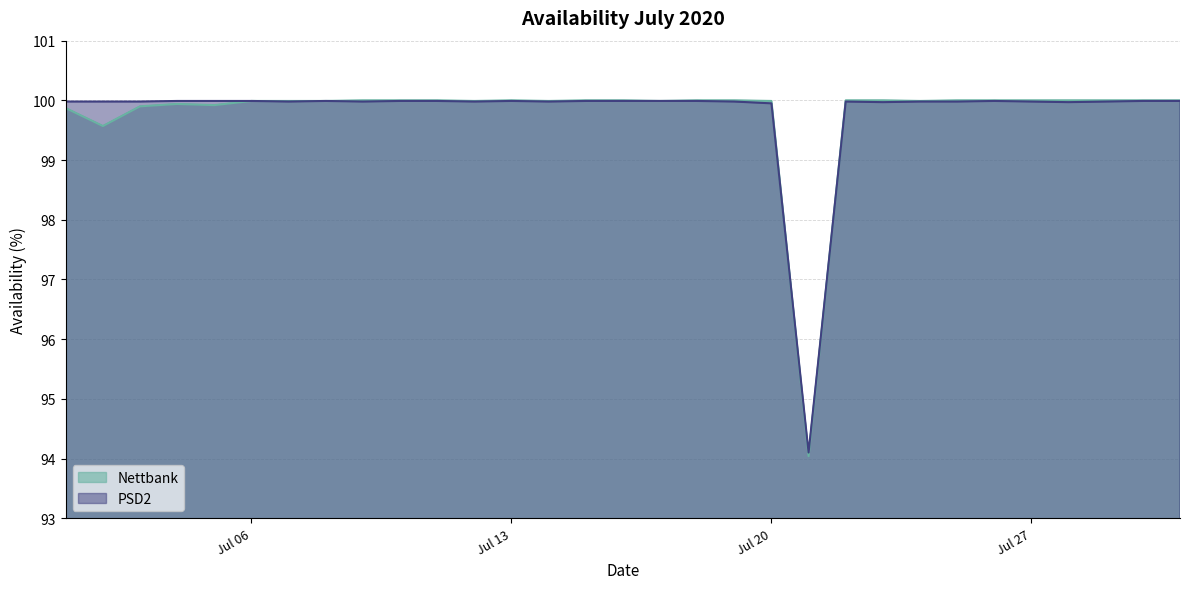

Reading left to right, transcribe all the data shown in this chart.

Nettbank: 99.9	99.6	99.9	99.9	99.9	100.0	100.0	100.0	100.0	100.0	100.0	100.0	100.0	100.0	100.0	100.0	100.0	100.0	100.0	100.0	94.0	100.0	100.0	100.0	100.0	100.0	100.0	100.0	100.0	100.0	100.0
PSD2: 100.0	100.0	100.0	100.0	100.0	100.0	100.0	100.0	100.0	100.0	100.0	100.0	100.0	100.0	100.0	100.0	100.0	100.0	100.0	100.0	94.1	100.0	100.0	100.0	100.0	100.0	100.0	100.0	100.0	100.0	100.0